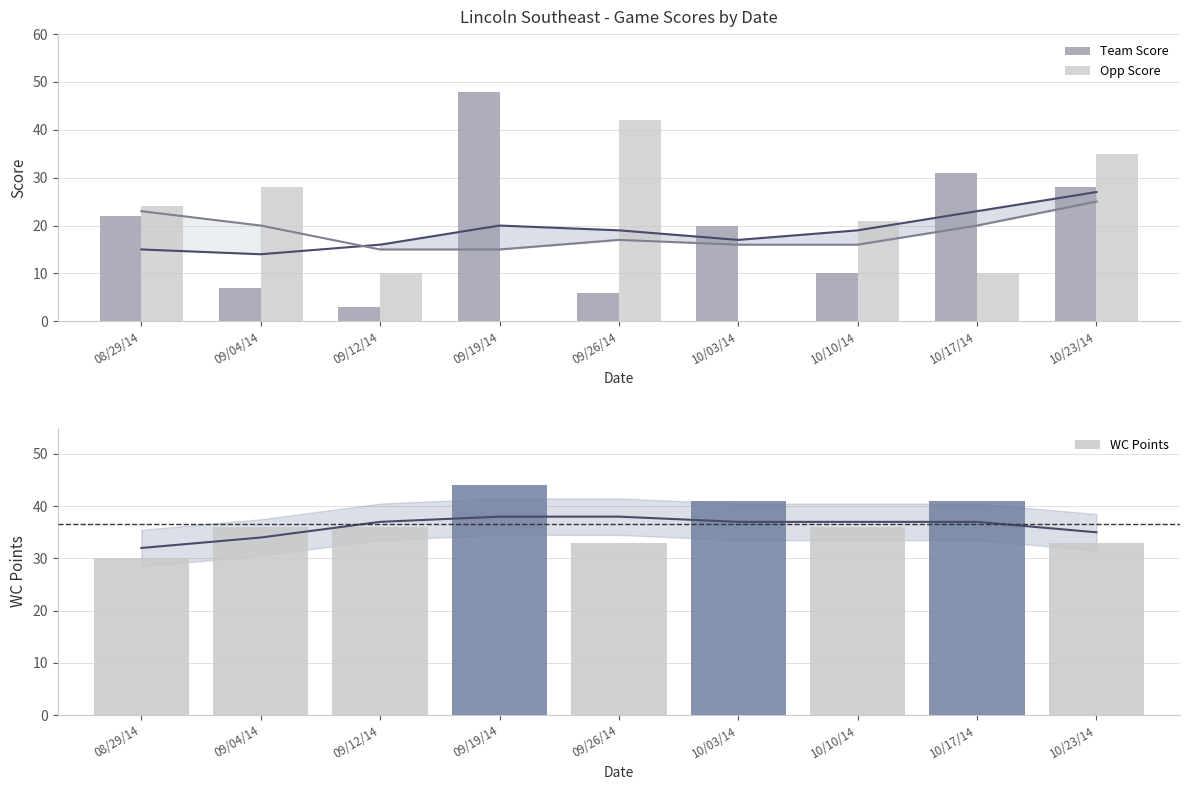

Which series has the largest total across all categories?

WC Points